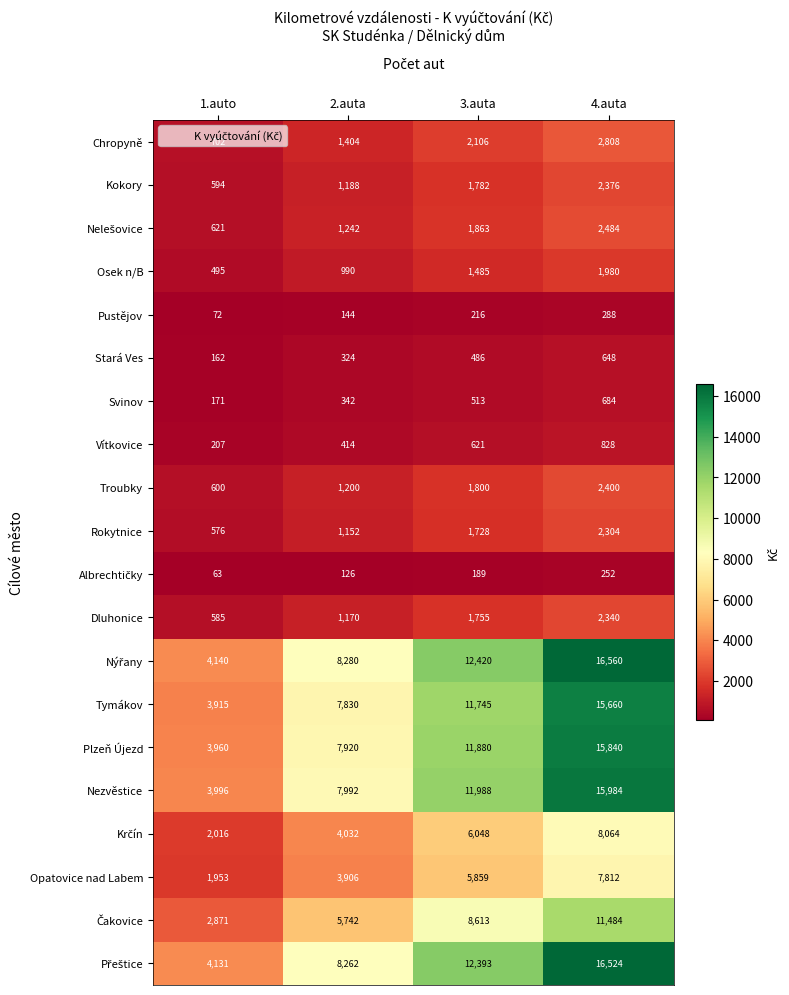

What is the maximum value for Pustějov?

288